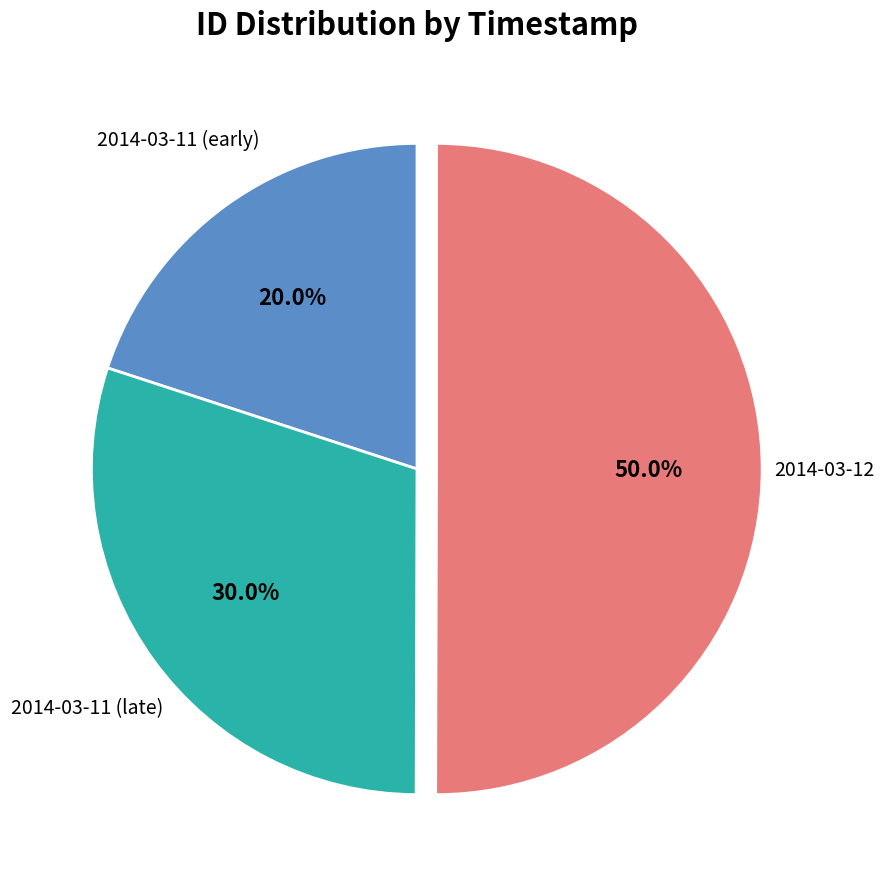

How many segments does this pie chart have?

3